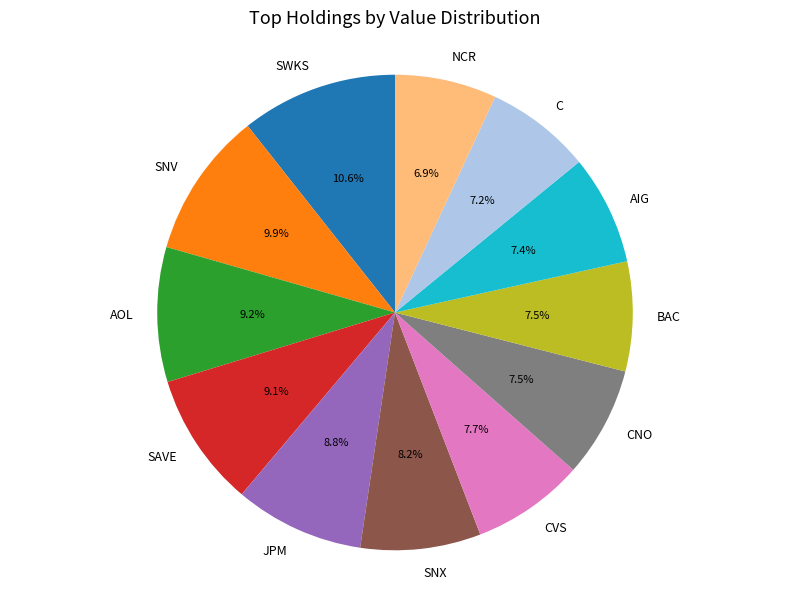

What is the ratio of the value at SAVE to the value at AOL?

1.0